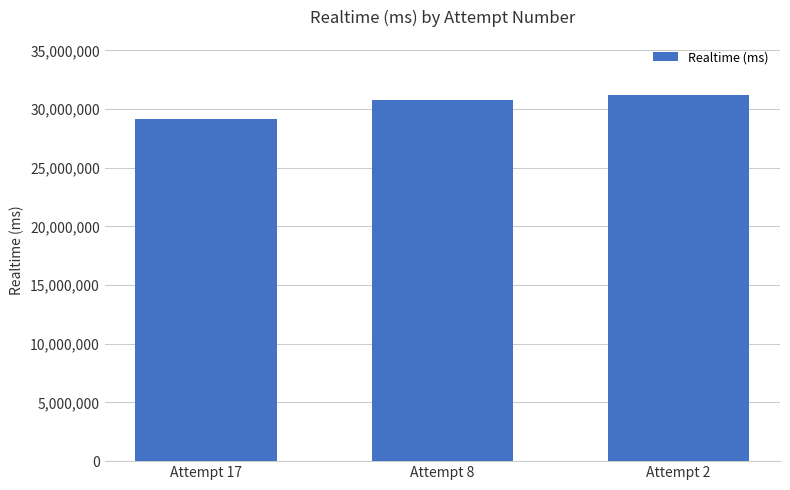

At which category does the chart reach its peak across all series?

Attempt 2